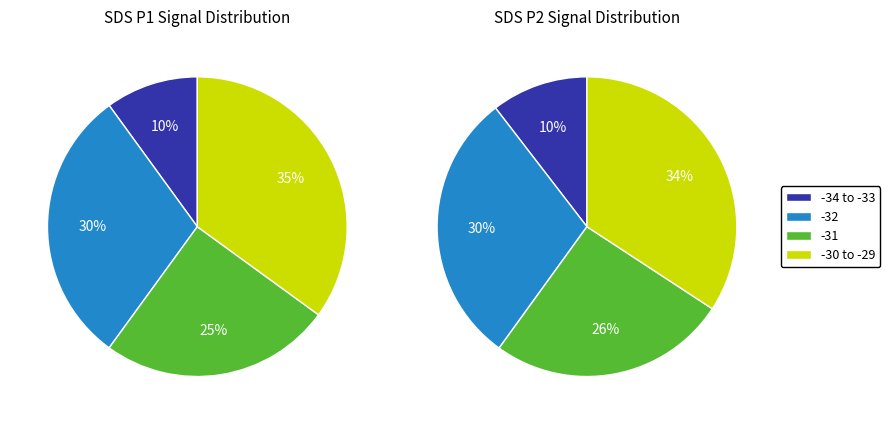

Is there a majority slice in this chart?

No